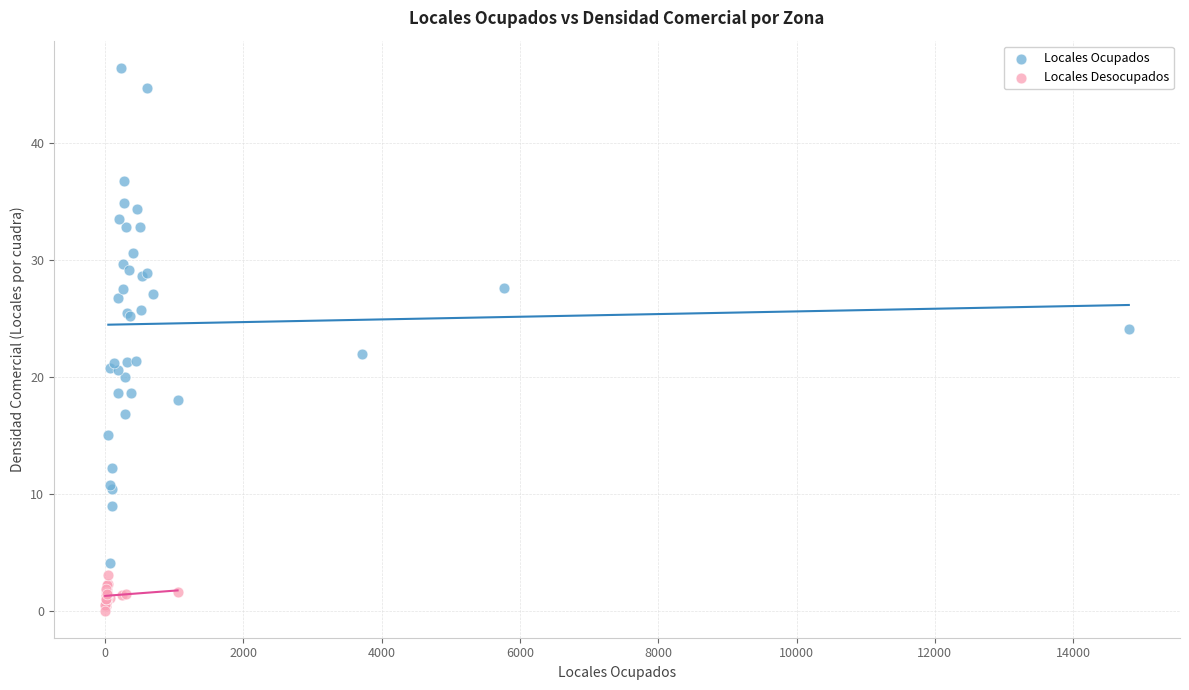

What are all the series names shown in the legend?

Locales Ocupados, Locales Desocupados